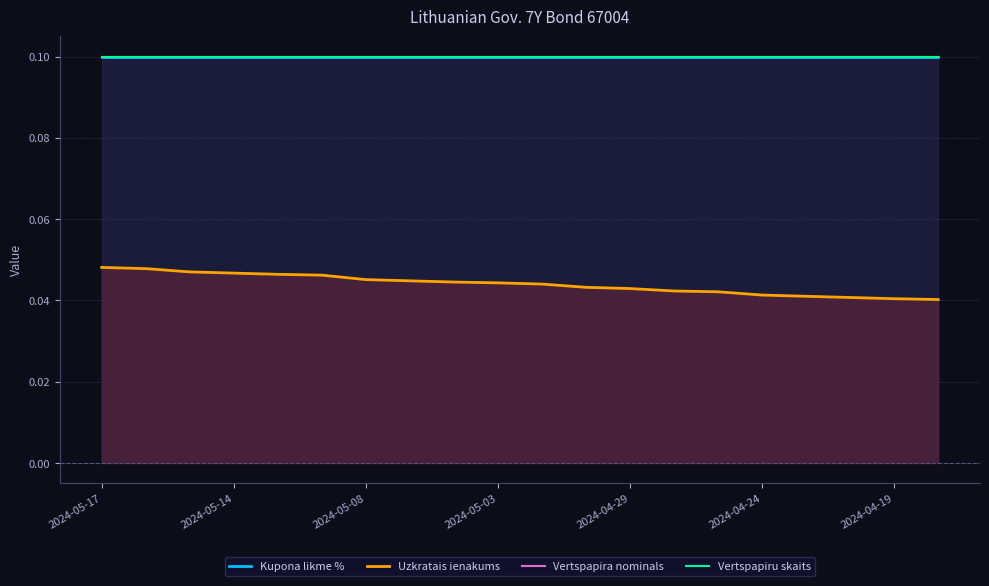

What is the spread (max minus min) of values at 10?

0.1